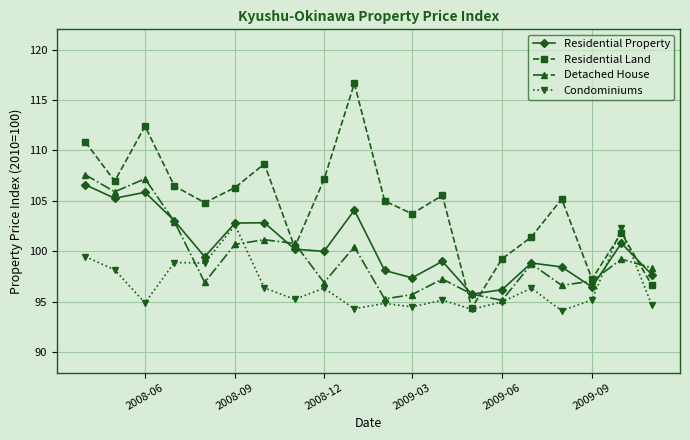

What is the minimum value shown in the chart?

94.1